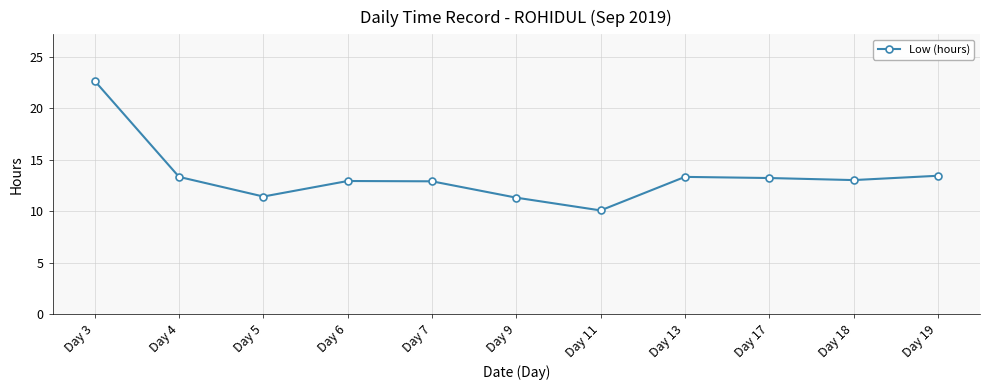

What is the difference between the second highest and second lowest values?

2.1